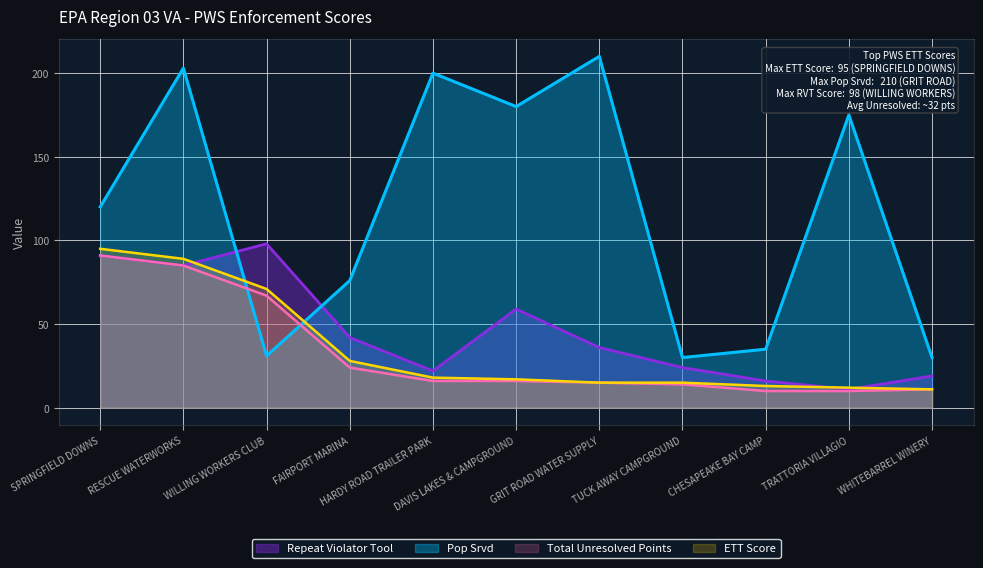

What is the label of the 5th point from the left?

HARDY ROAD TRAILER PARK